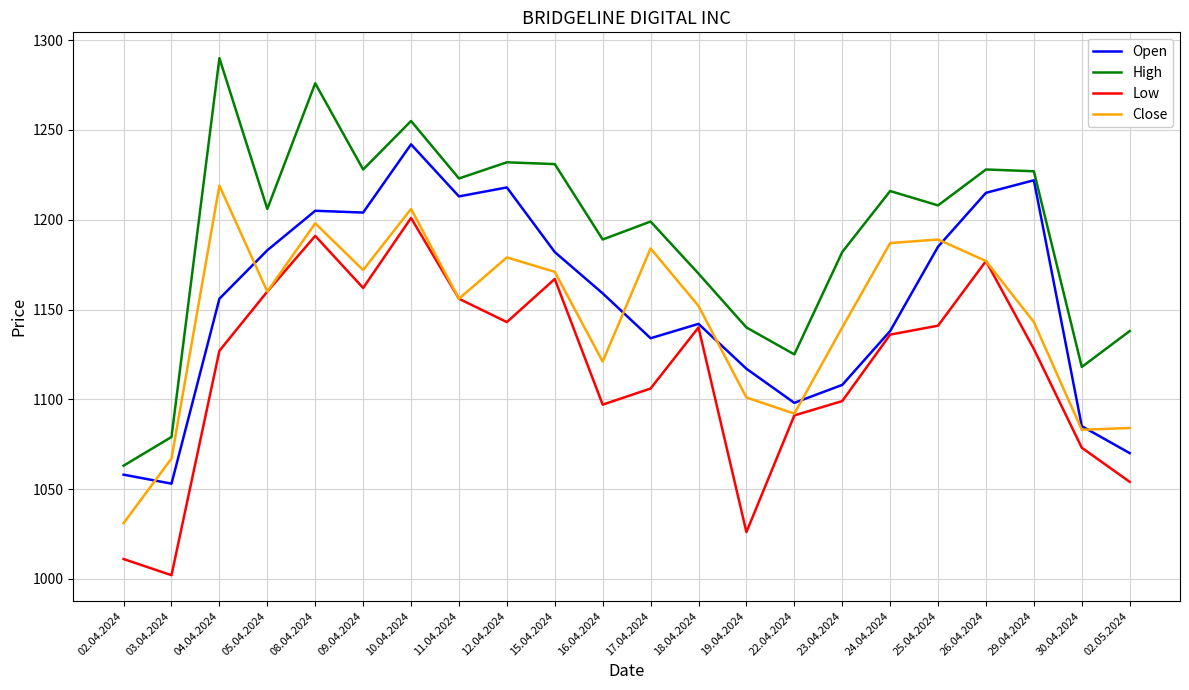

Is it true that Open equals 1627 at 29.04.2024?

False